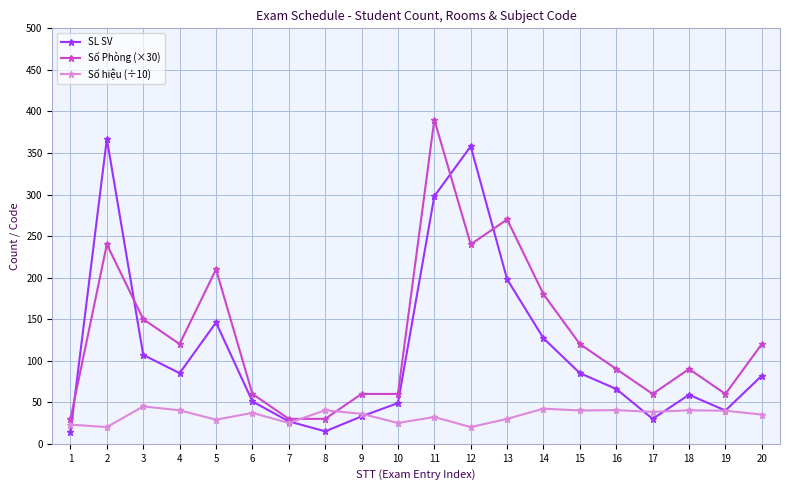

Where does the Số hiệu (÷10) series first go above 37?

3